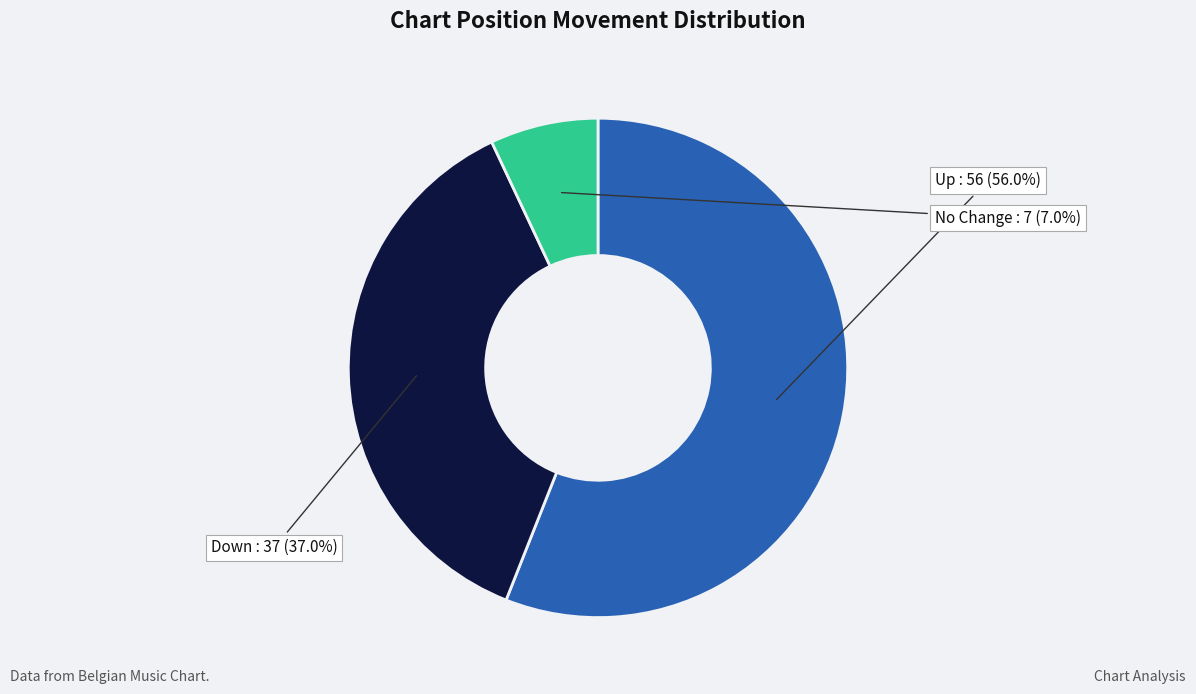

How many segments does this pie chart have?

3